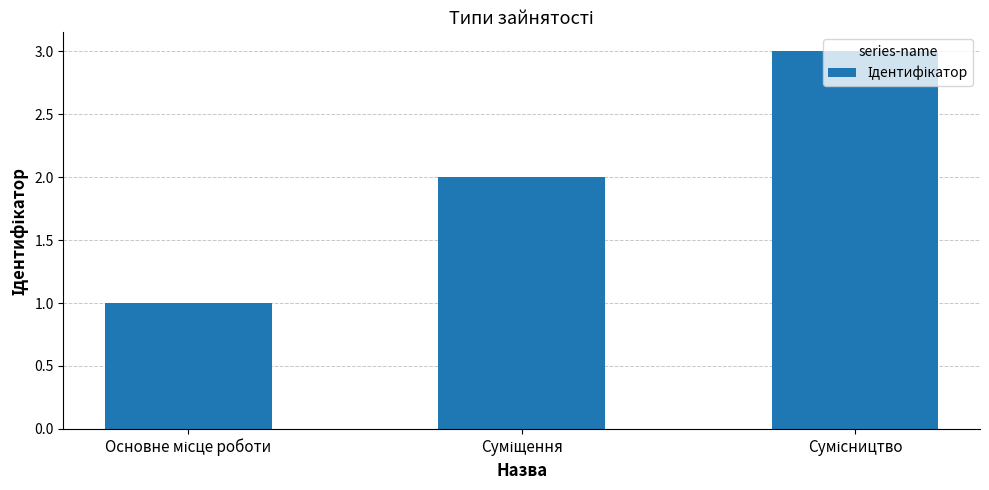

What is the greatest value displayed?

3